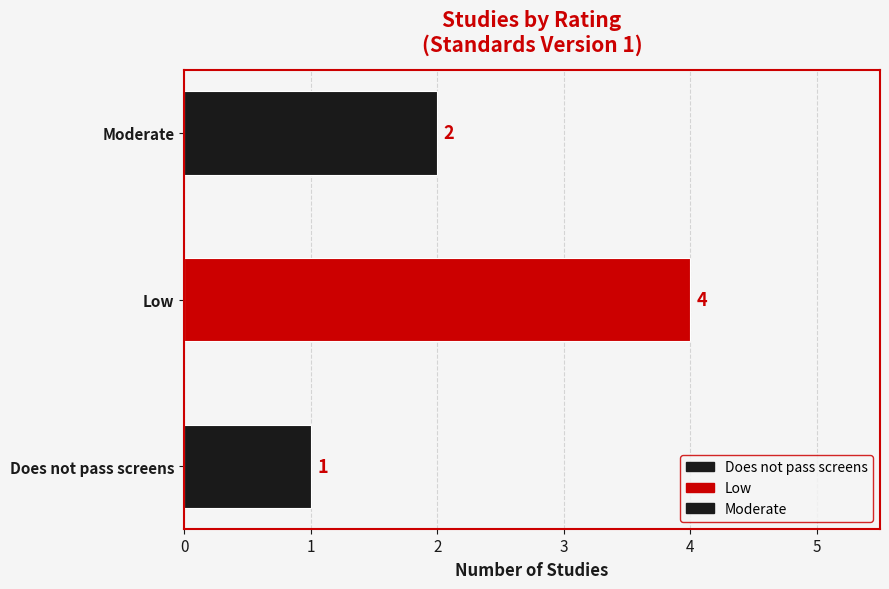

Does the chart contain stacked bars?

No